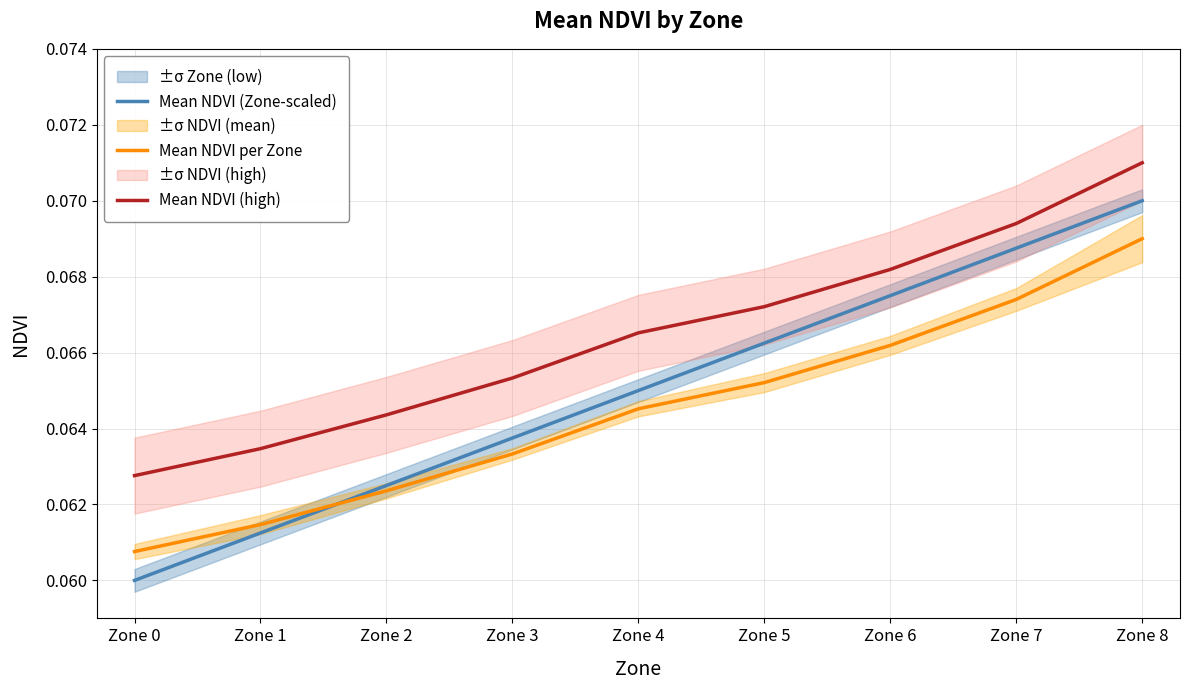

What is the average value of the Mean NDVI (high) series?

0.1